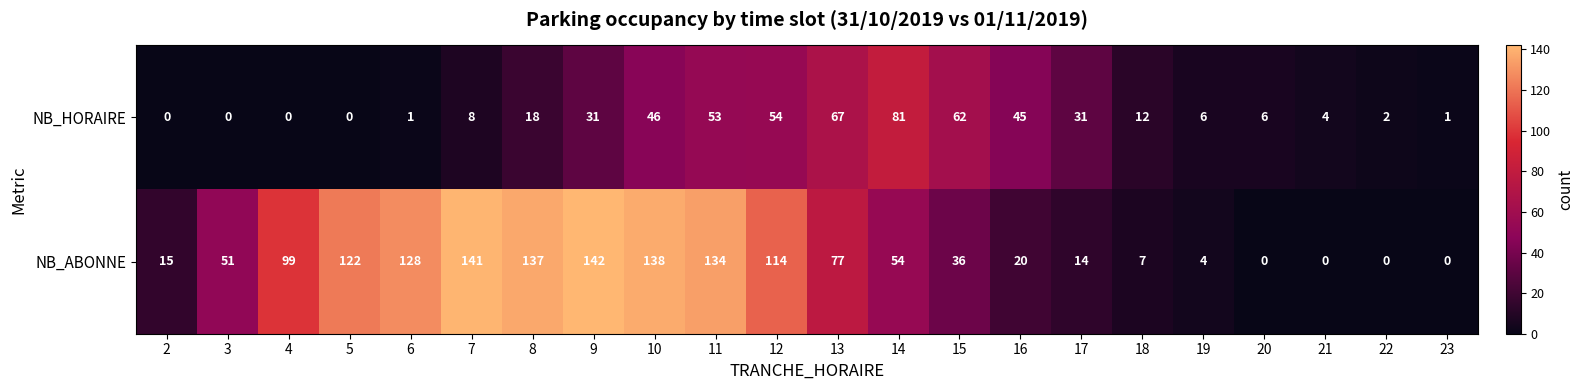

What value does the NB_HORAIRE series have at 14, to the nearest 5?

80